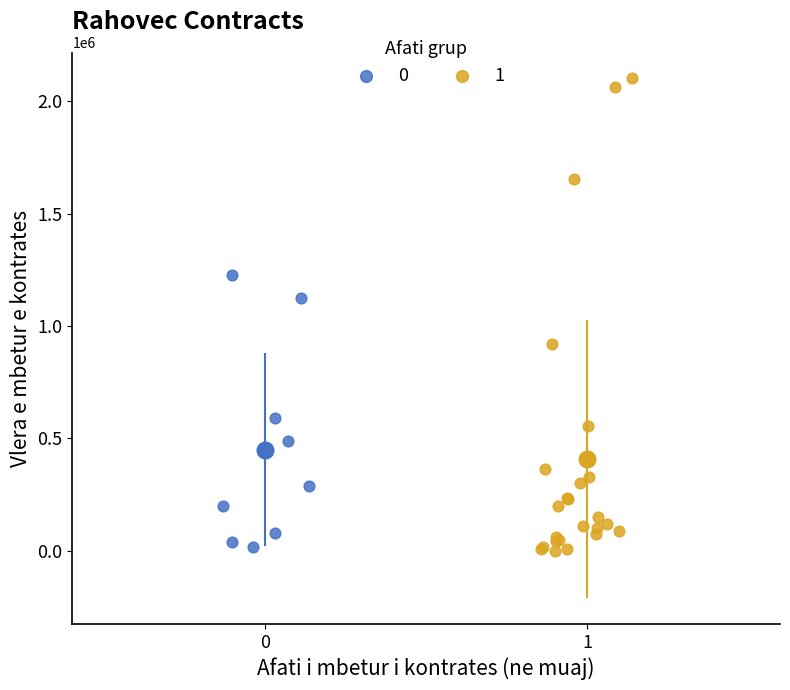

What are all the series names shown in the legend?

0, 1